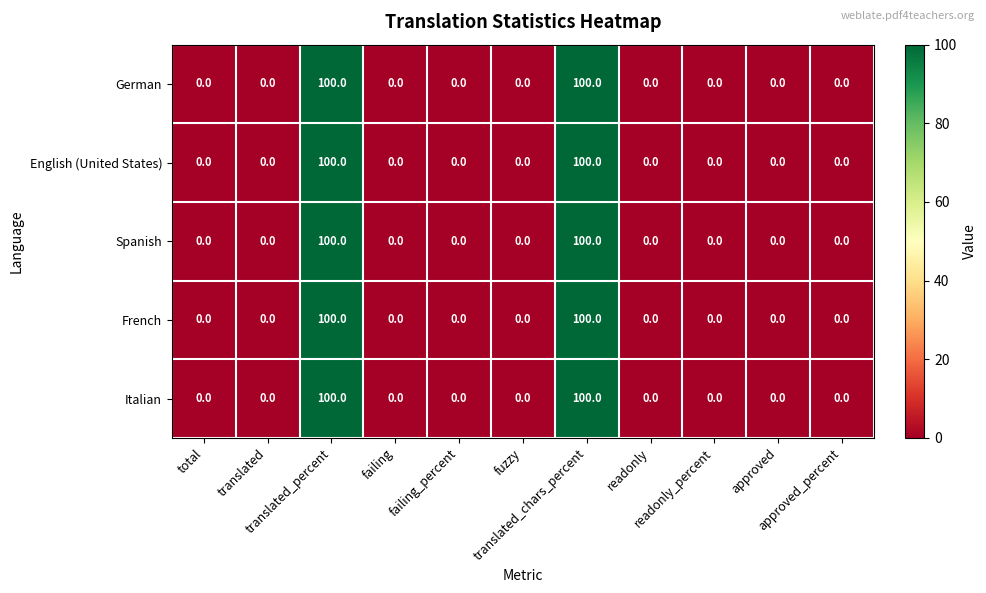

What is the greatest value displayed?

100